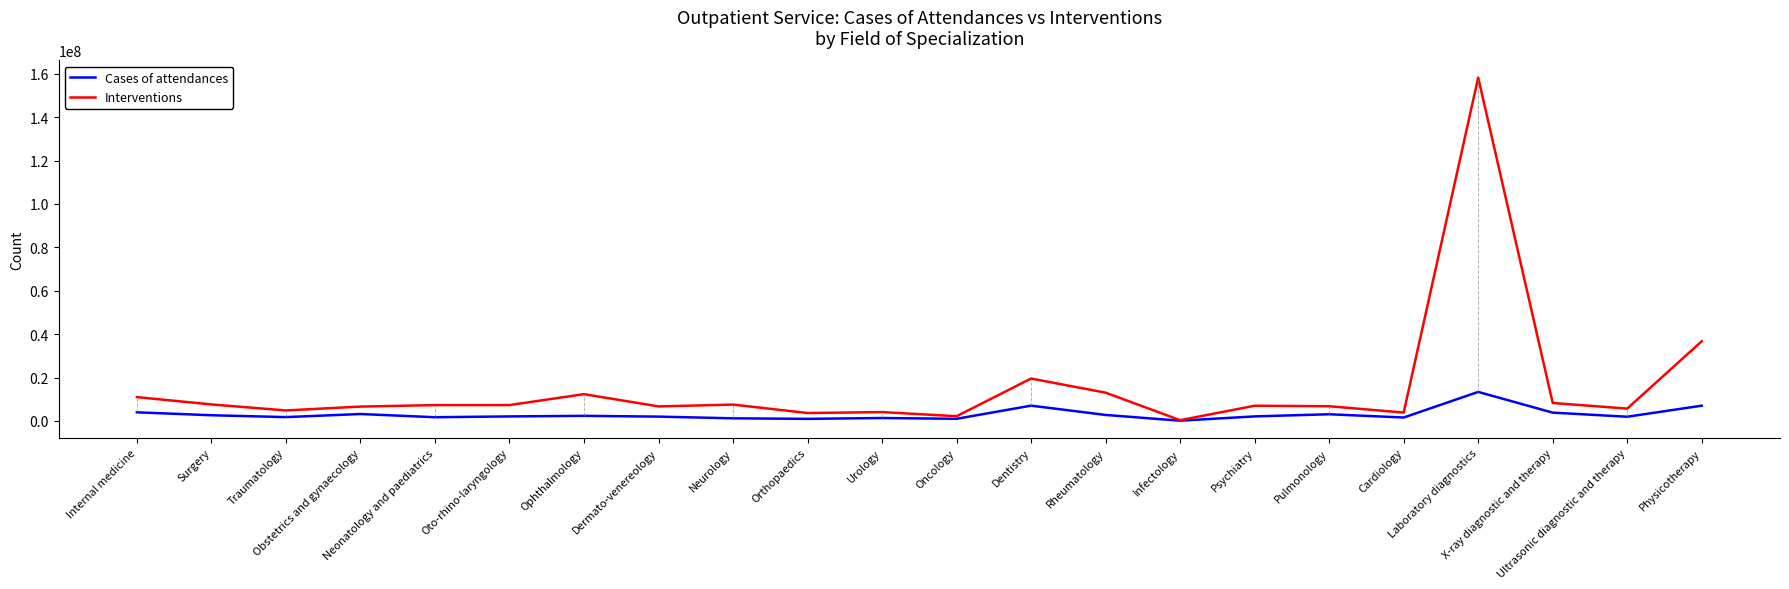

List the series in order of their overall mean, lowest first.

Cases of attendances, Interventions